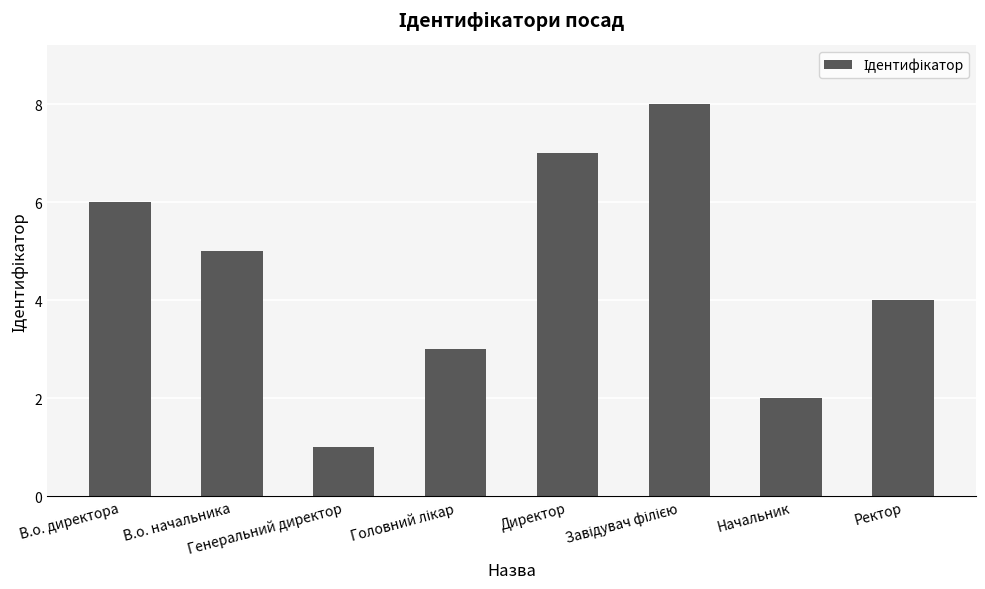

Are the bars horizontal?

No